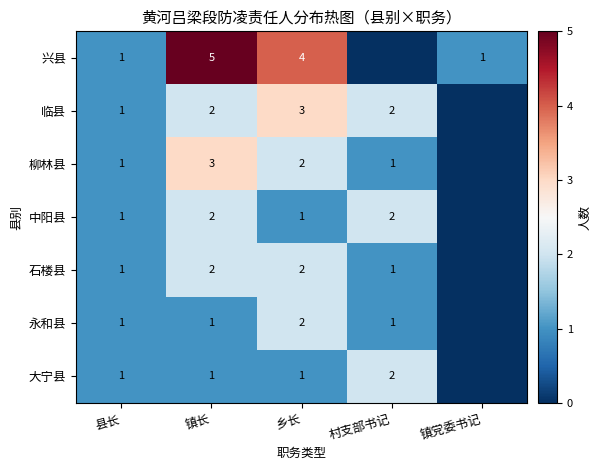

Is the value of 石楼县 at 镇长 greater than the value of 柳林县 at 村支部书记?

Yes